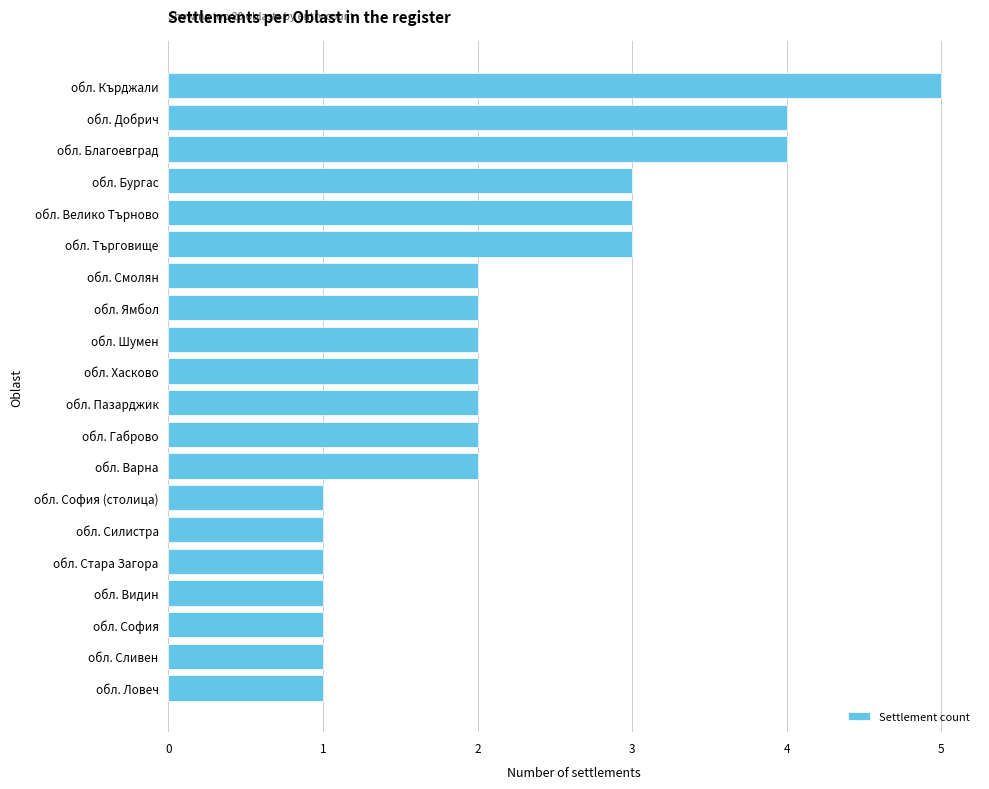

What is the change in value from обл. София (столица) to обл. Кърджали?

+4